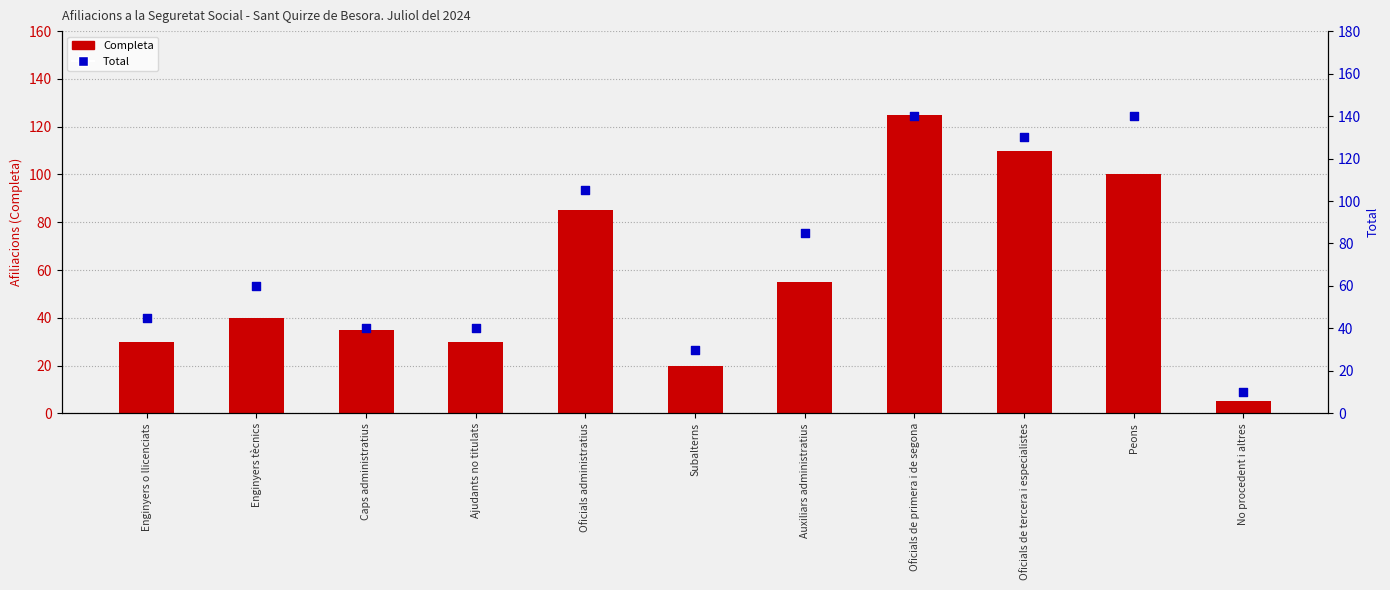

At how many categories does at least one series exceed 53?

6